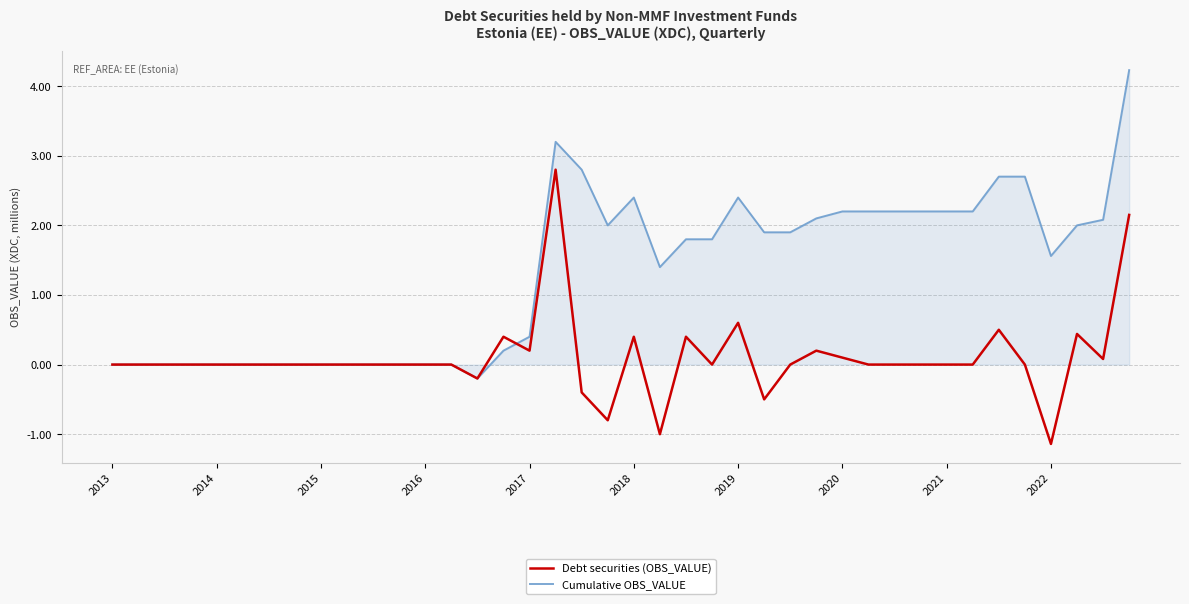

True or false: Cumulative OBS_VALUE has more than 2 points higher than both neighbors.

True